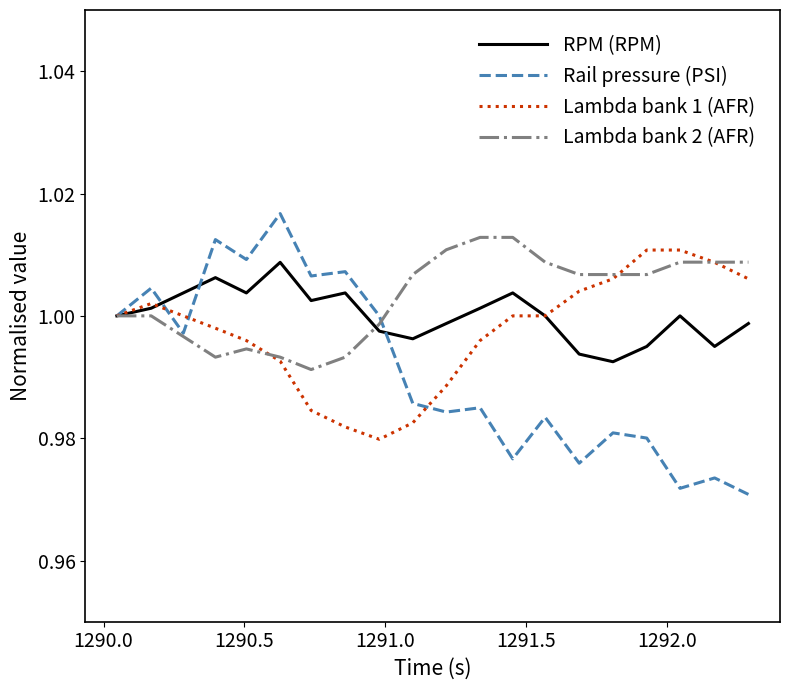

Rank the series by their average value, from lowest to highest.

Rail pressure (PSI), Lambda bank 1 (AFR), RPM (RPM), Lambda bank 2 (AFR)